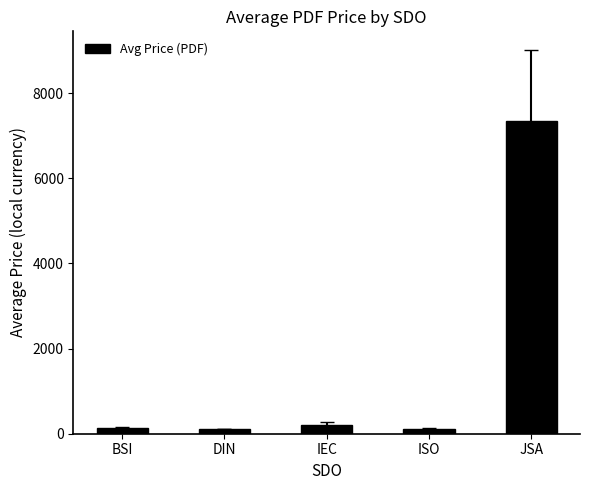

What position from the right is JSA?

1